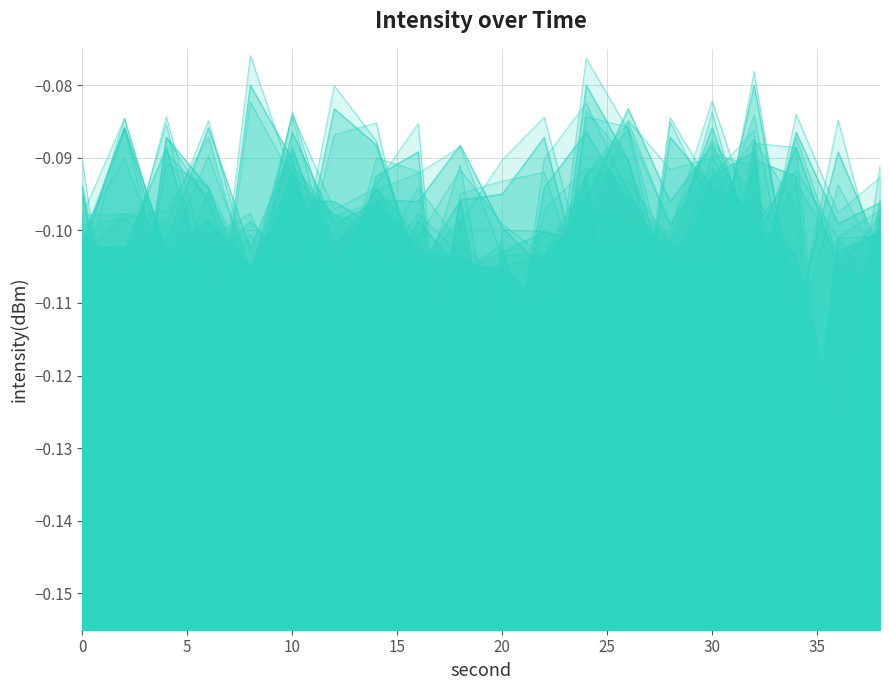

At which category is the sum across all series the highest?

24